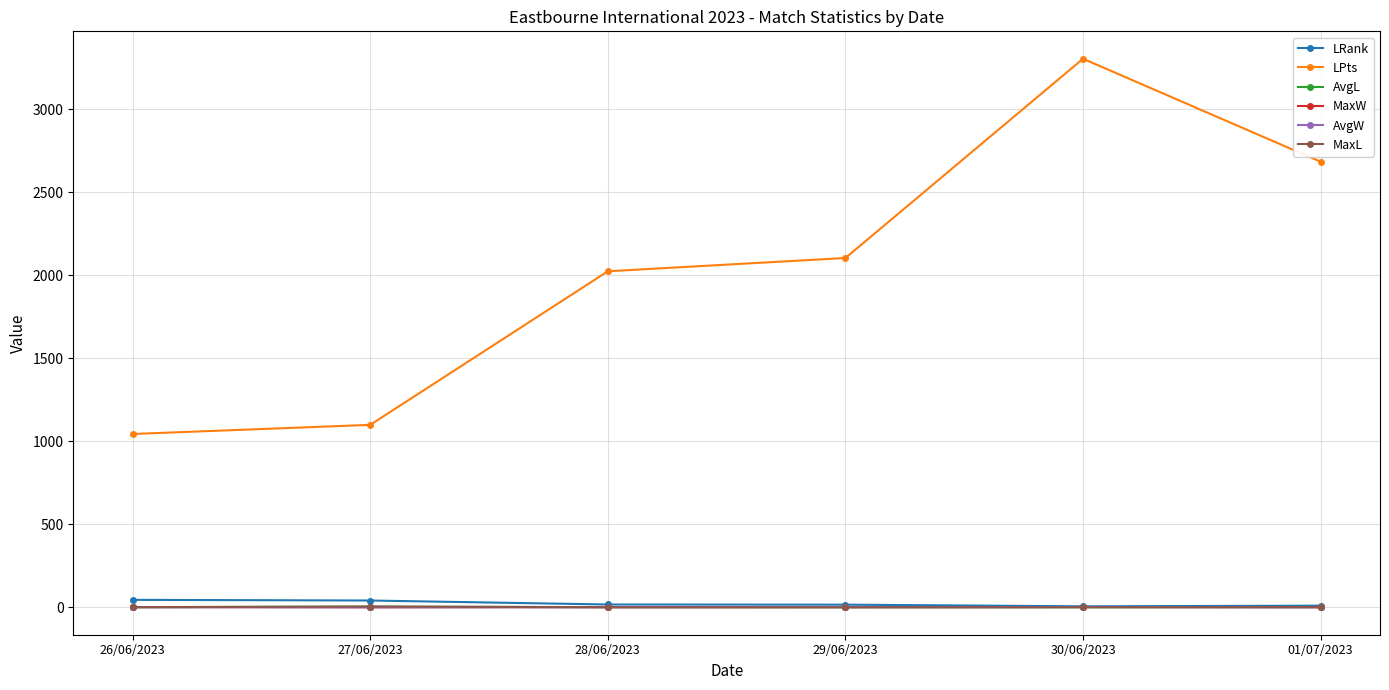

What value does the LRank series have at 29/06/2023?

17.0